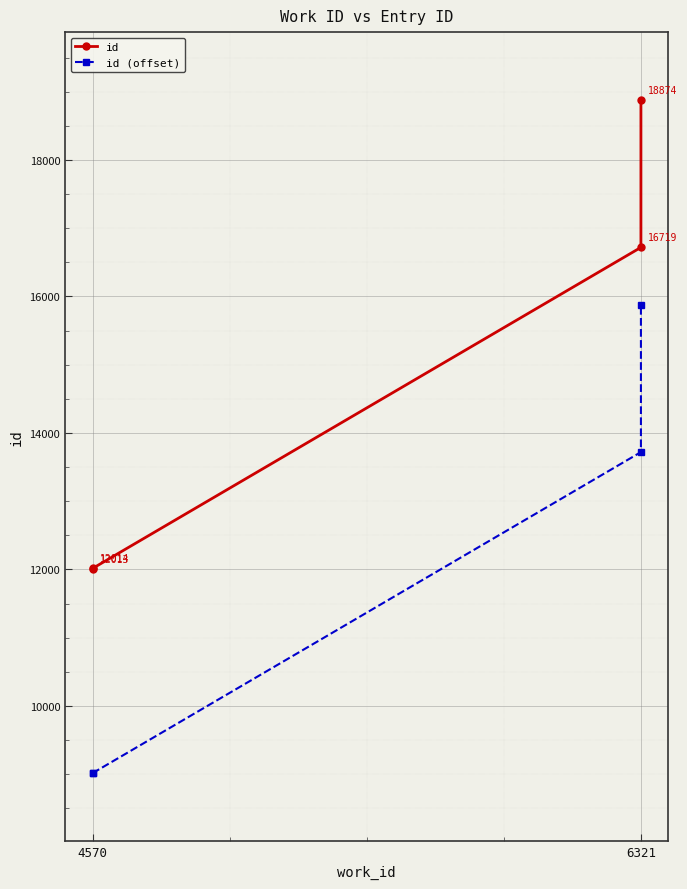

How many lines are shown in the chart?

2